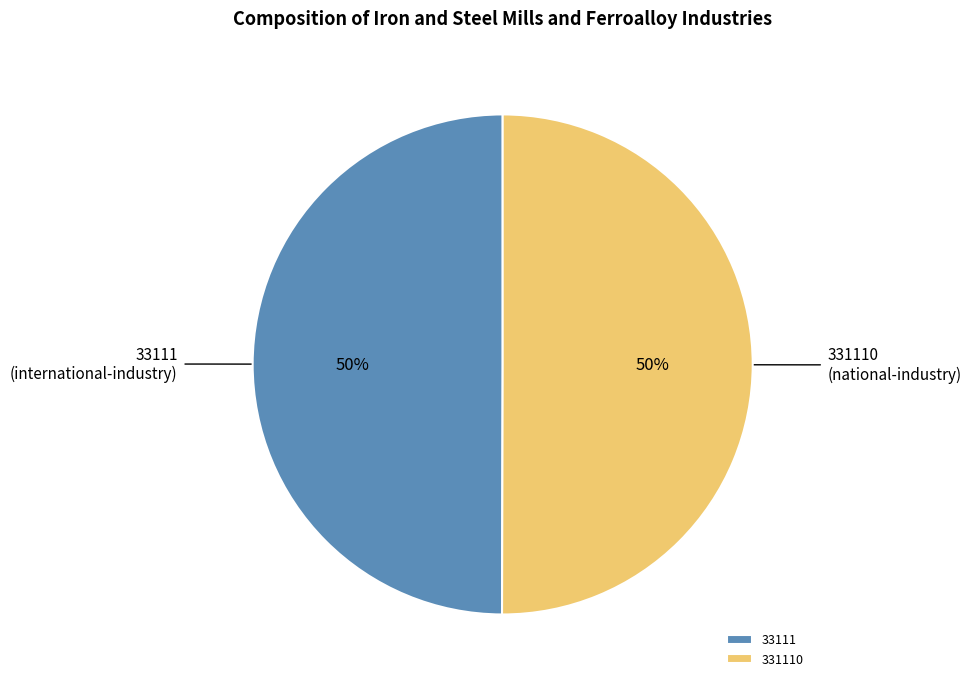

Approximately how many times larger is the value at 33111 compared to 331110?

1.0